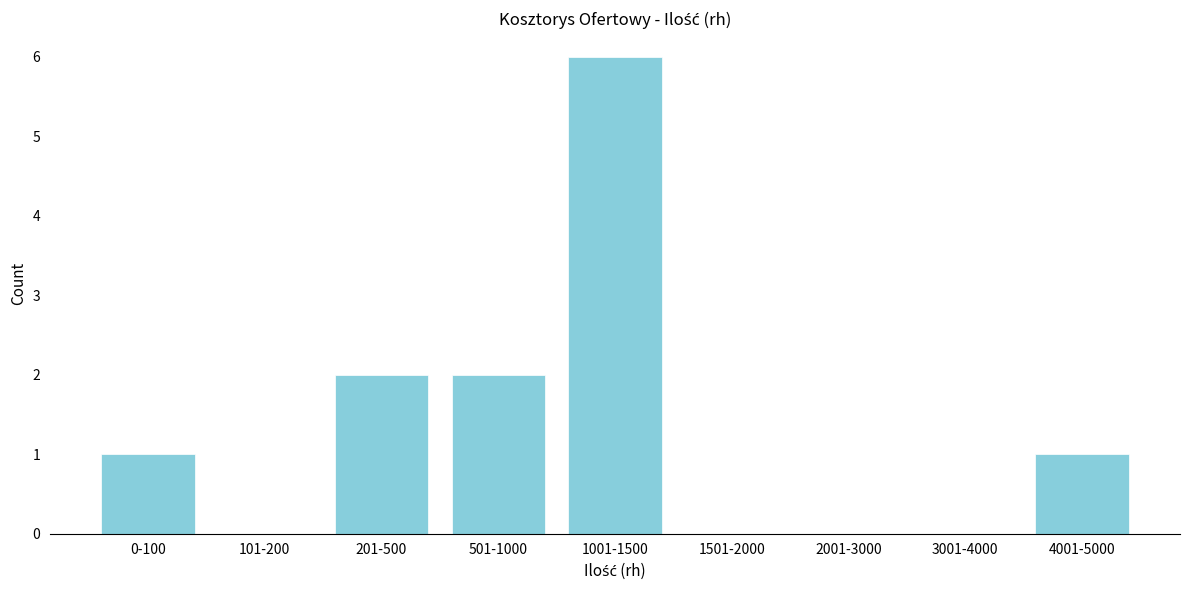

Reading left to right, extract all data points from this chart.

0-100=1	101-200=0	201-500=2	501-1000=2	1001-1500=6	1501-2000=0	2001-3000=0	3001-4000=0	4001-5000=1